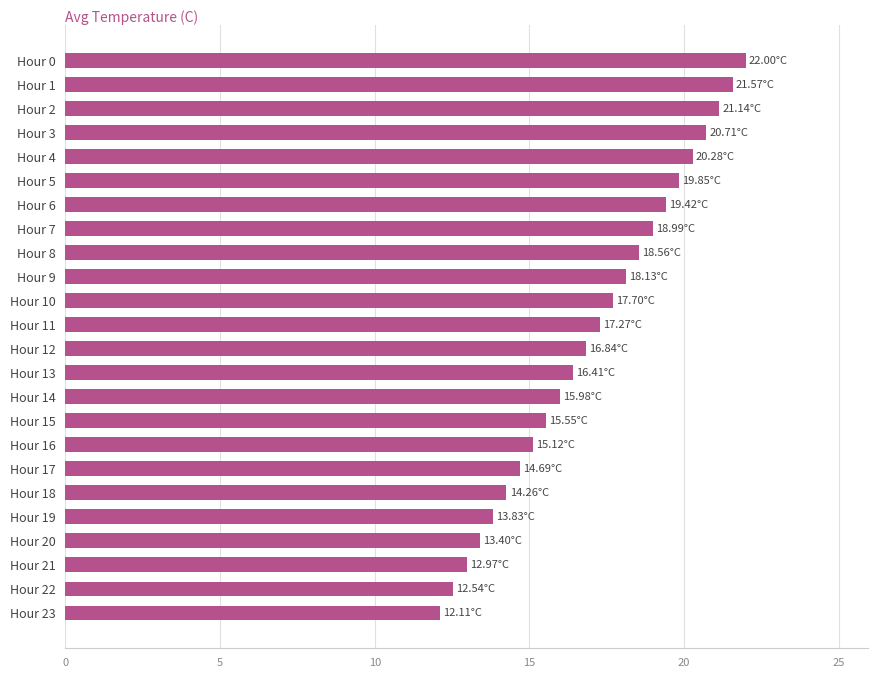

Which has a higher value, Hour 13 or Hour 21?

Hour 13